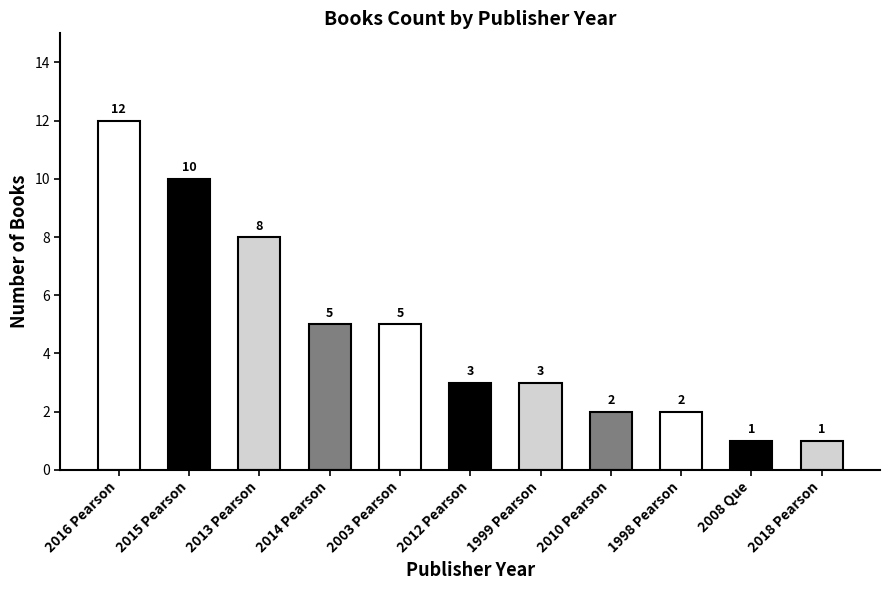

Read the value at 2015 Pearson.

10